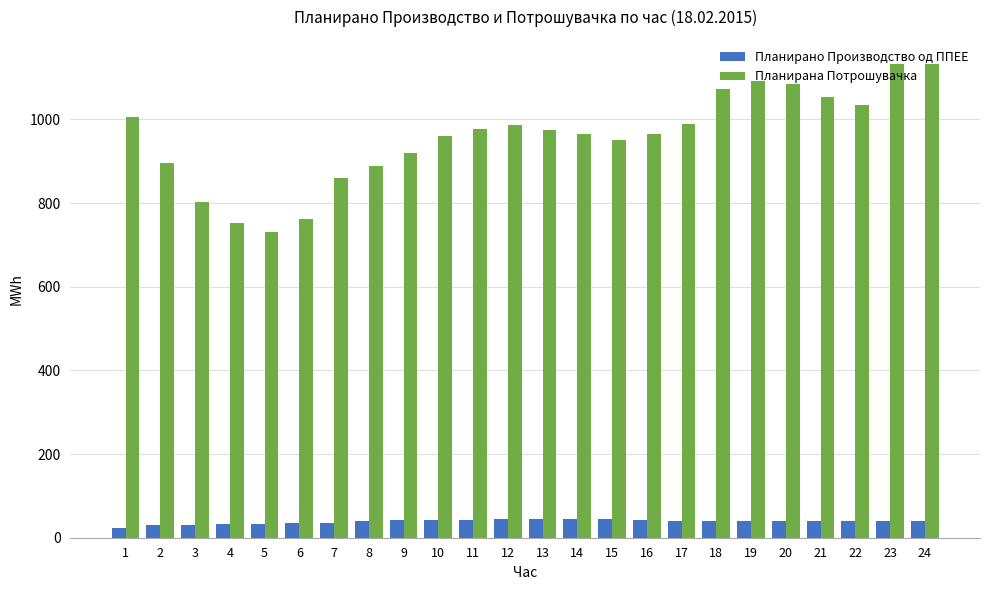

What is the minimum value for Планирана Потрошувачка?

731.7